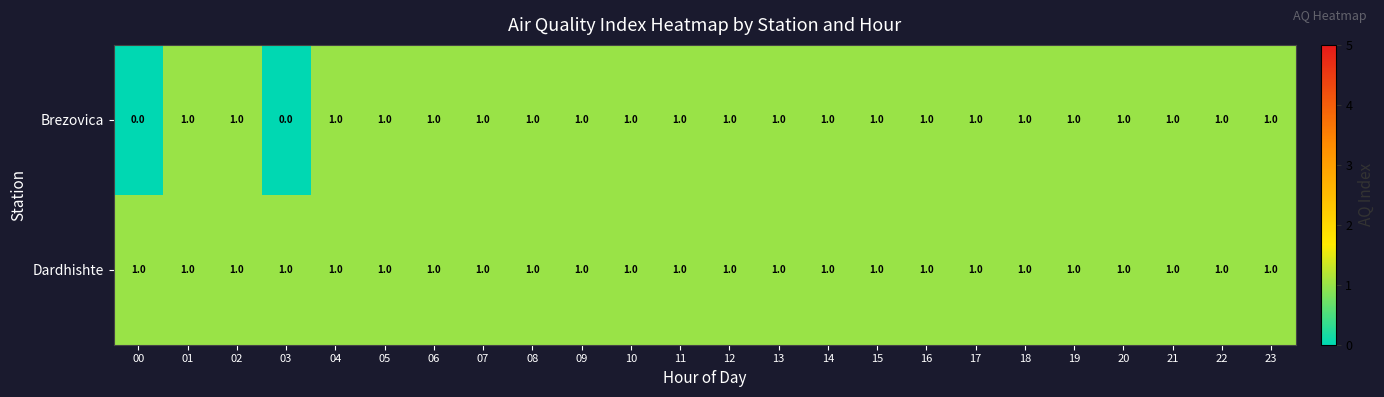

Rank the series by their average value, from highest to lowest.

Dardhishte, Brezovica